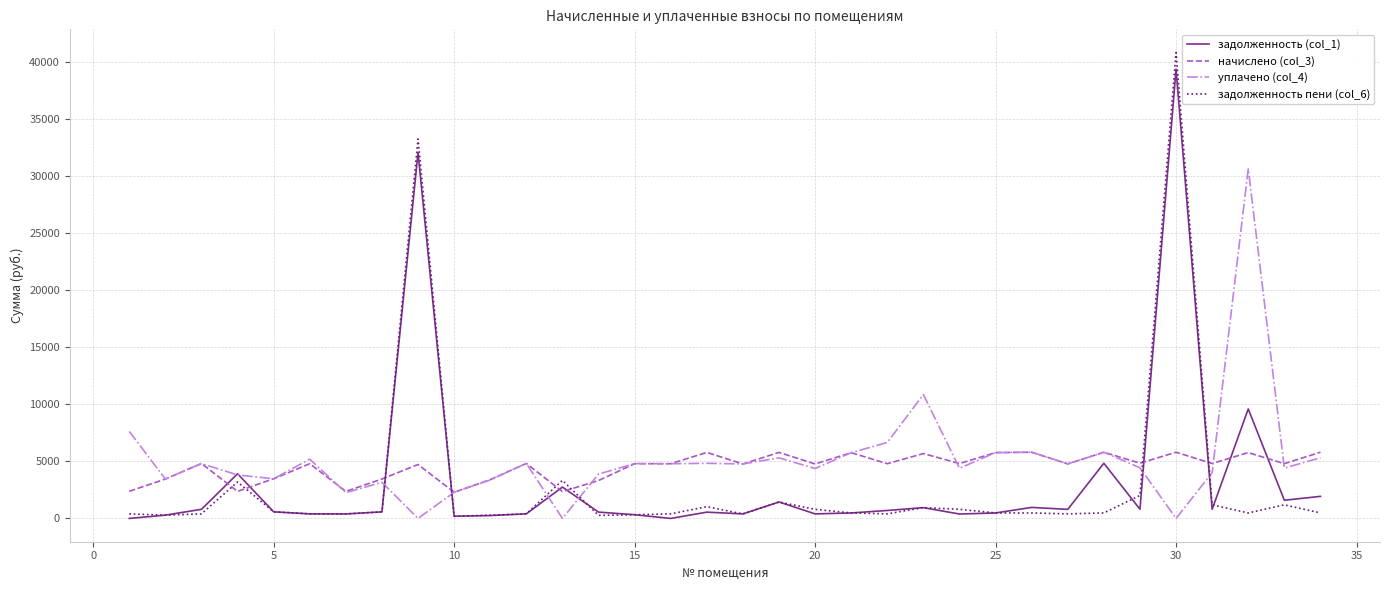

Which series has the largest total across all categories?

уплачено (col_4)